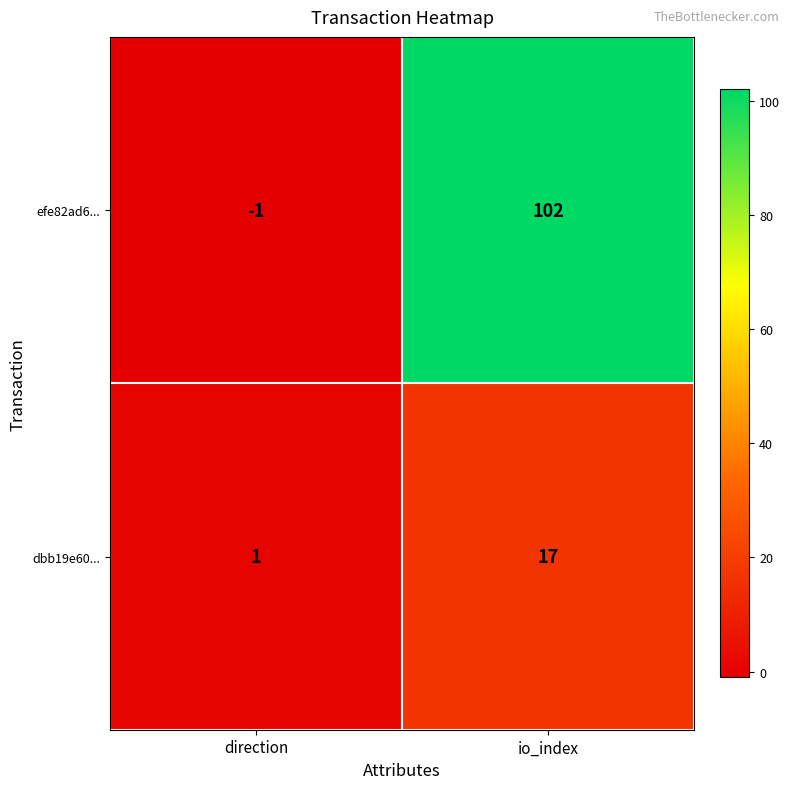

What is the difference between the dbb19e60... values at io_index and direction?

16